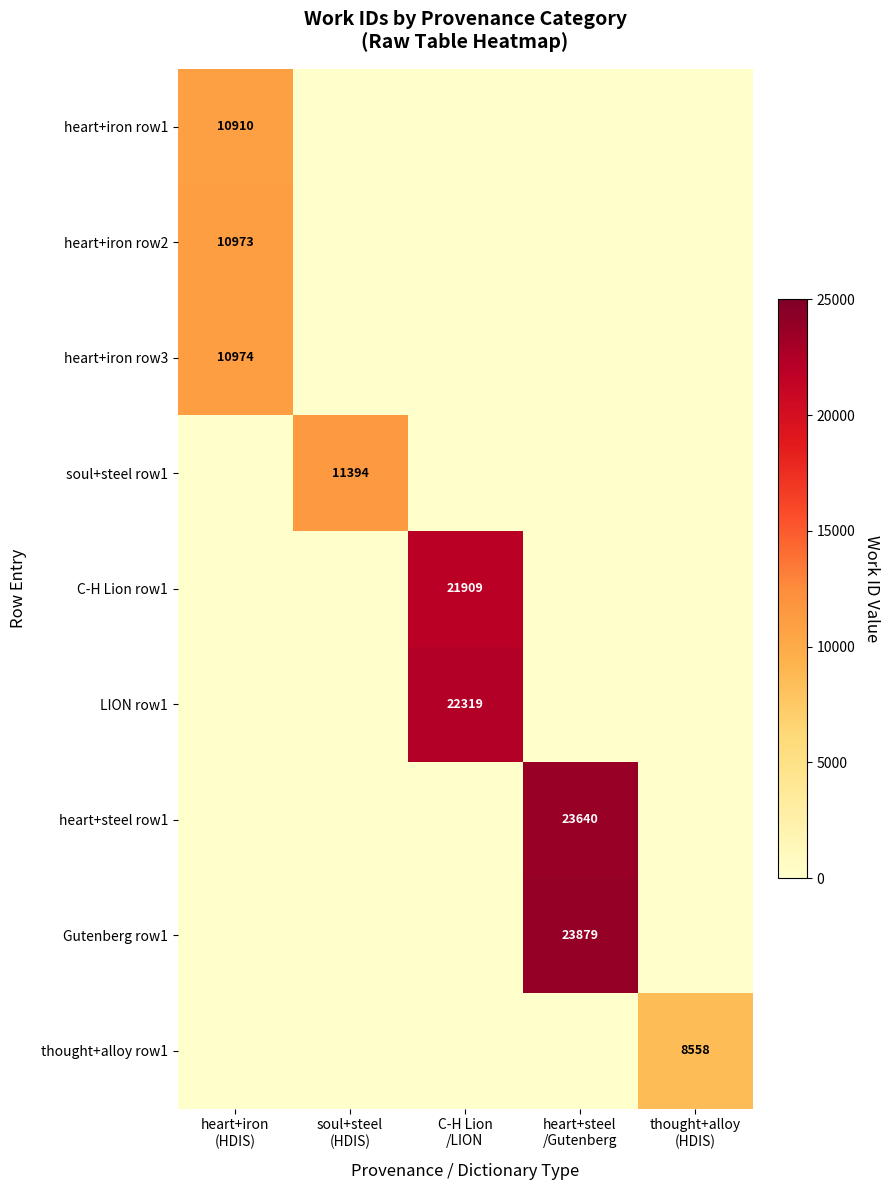

Is the value of Gutenberg row1 at soul+steel (HDIS) greater than the value of heart+iron row2 at soul+steel (HDIS)?

No